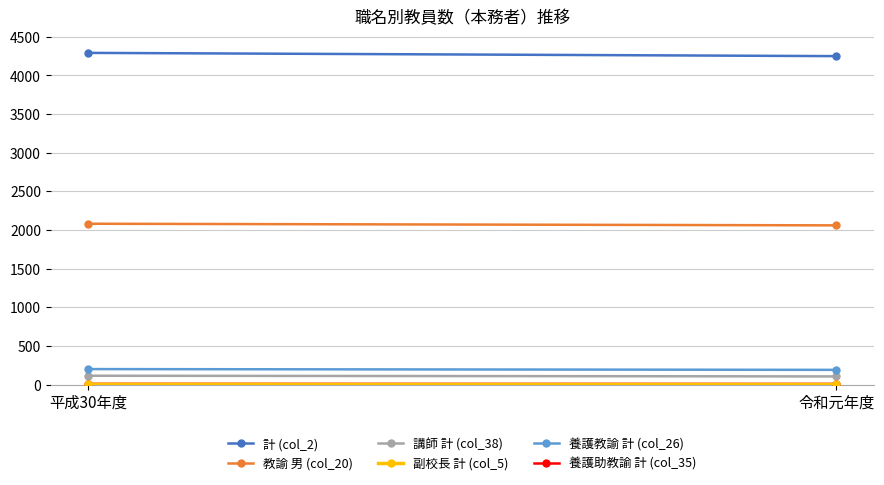

What is the sum of all 養護助教諭 計 (col_35) values?

17